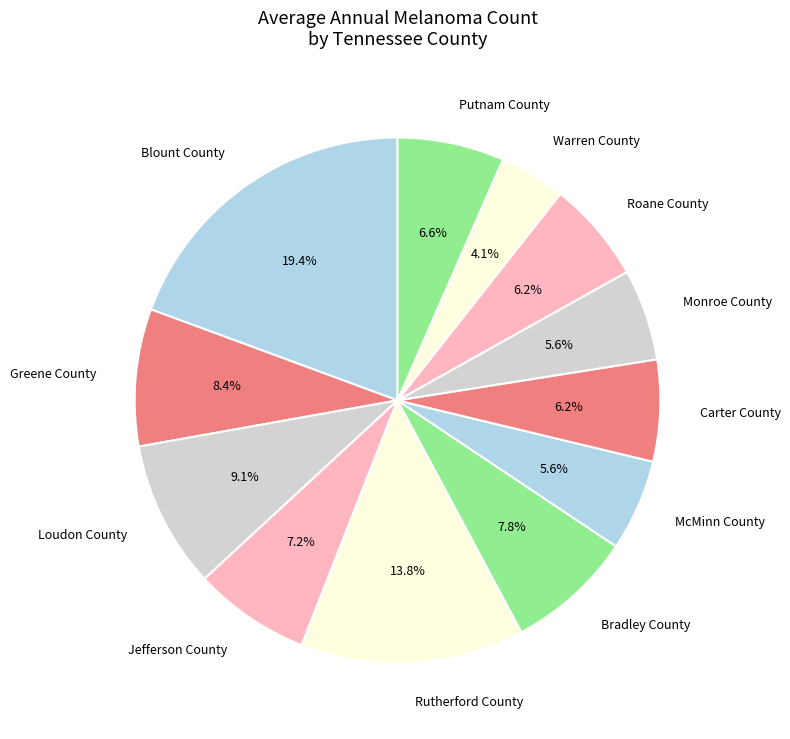

Is Monroe County the majority of the pie?

No